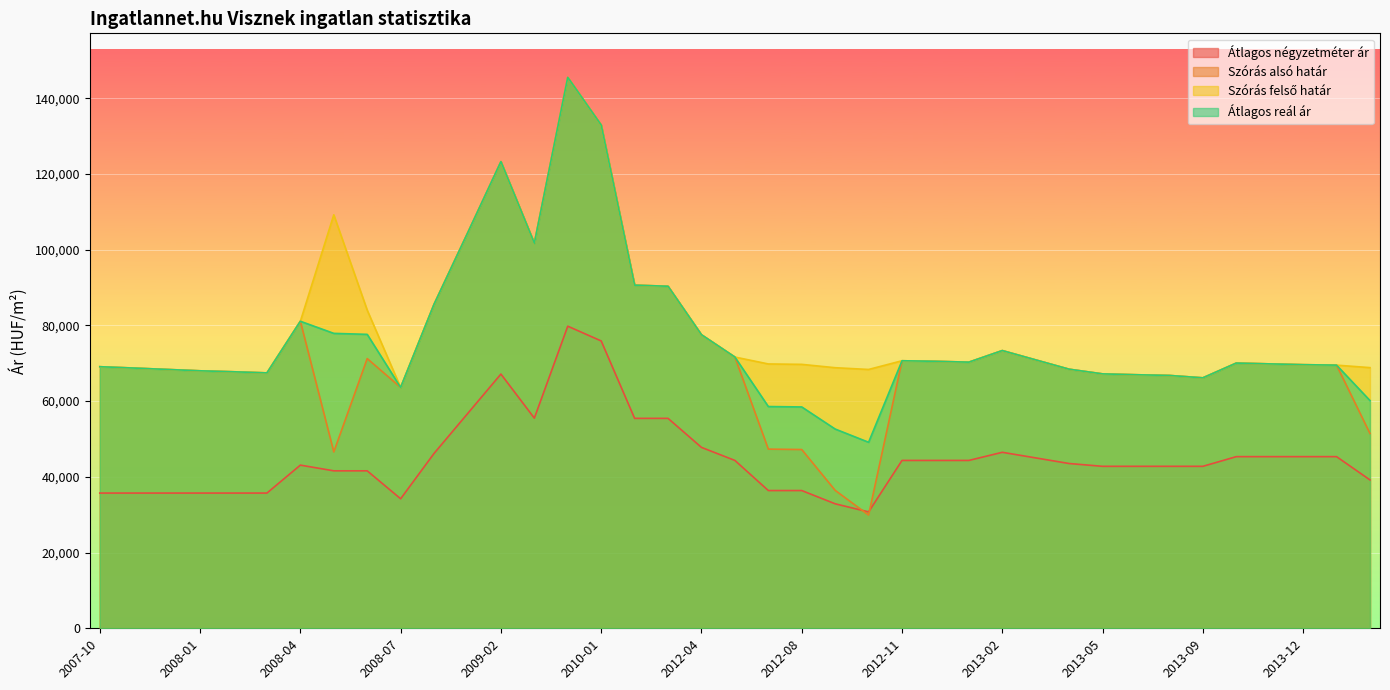

True or false: Átlagos reál ár has a value of 66148 at 2013-09.

True